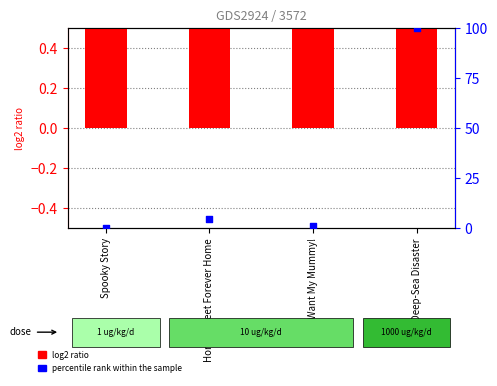

At how many categories does at least one series exceed 66?

1